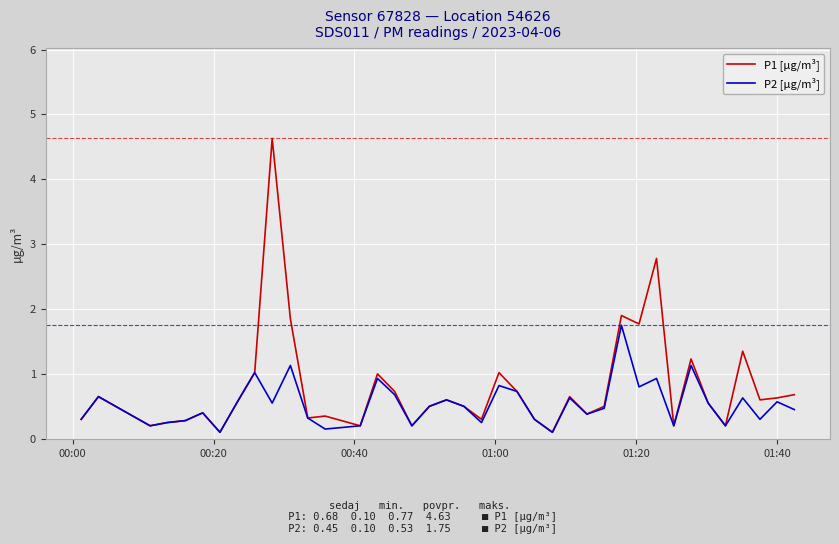

List the series in order of their peak value, highest first.

P1 [µg/m³], P2 [µg/m³]